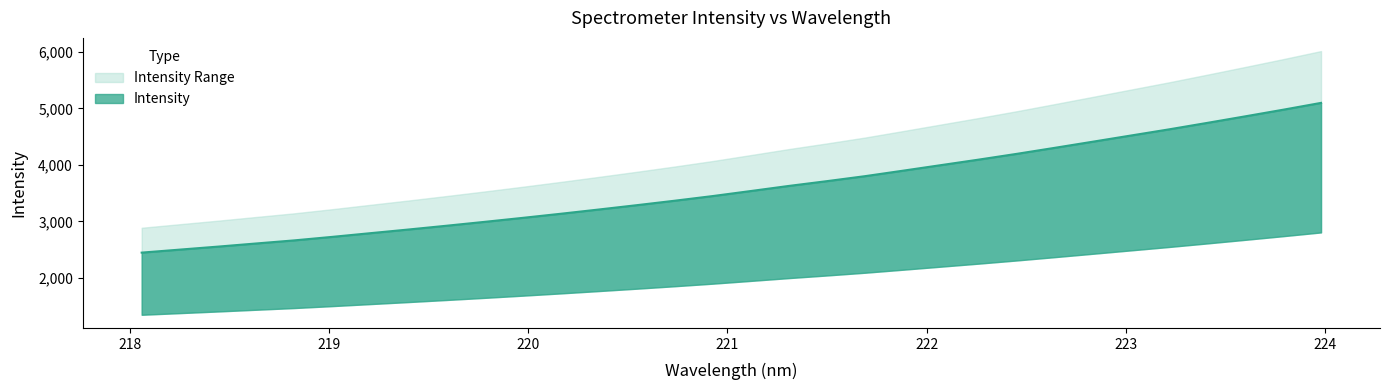

How many categories are shown in the chart?

32